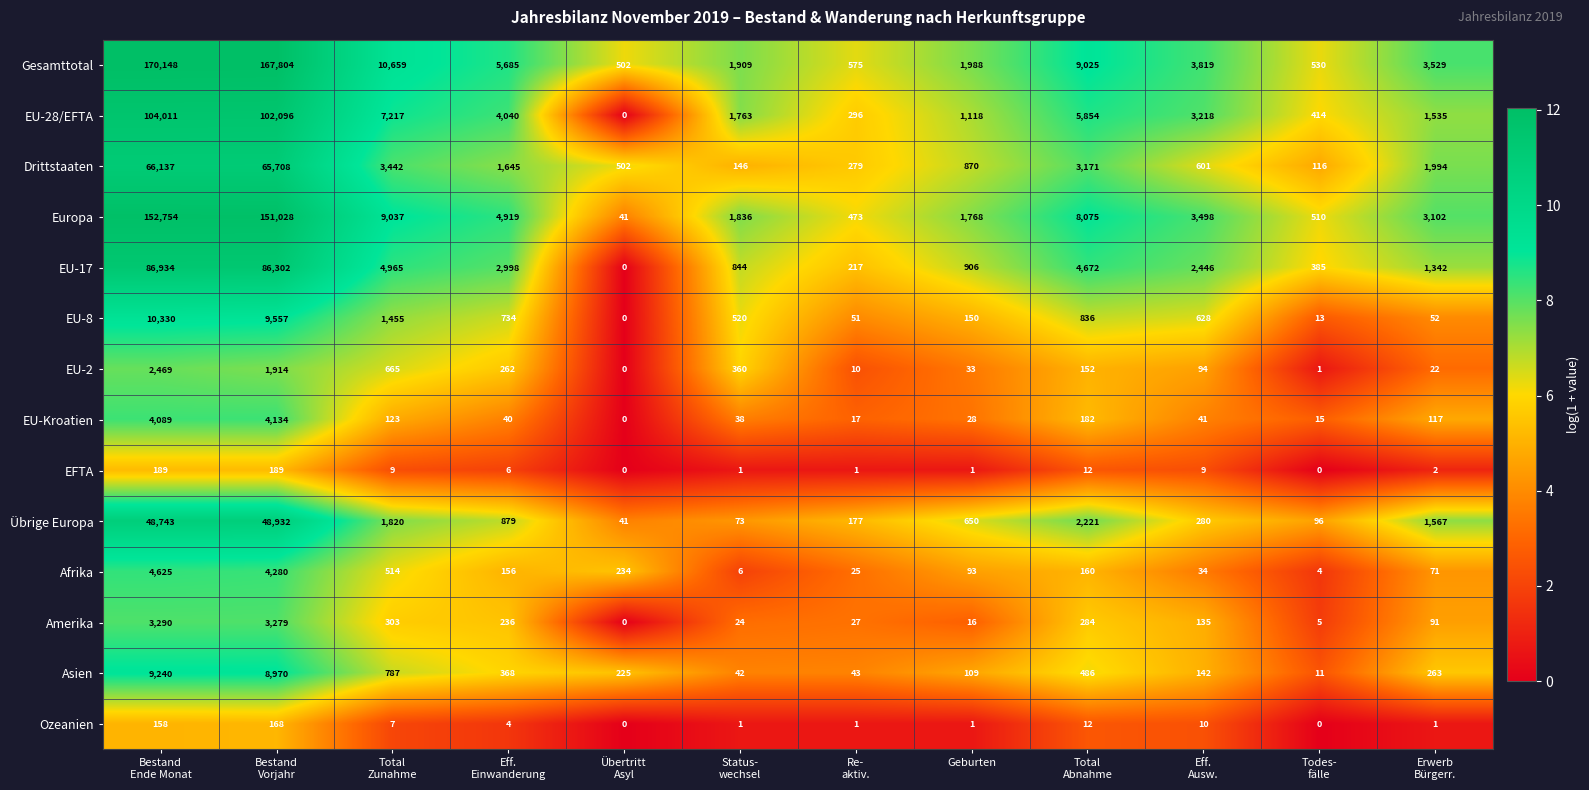

What is the difference between the maximum and second lowest values in the EU-8 series?

10317